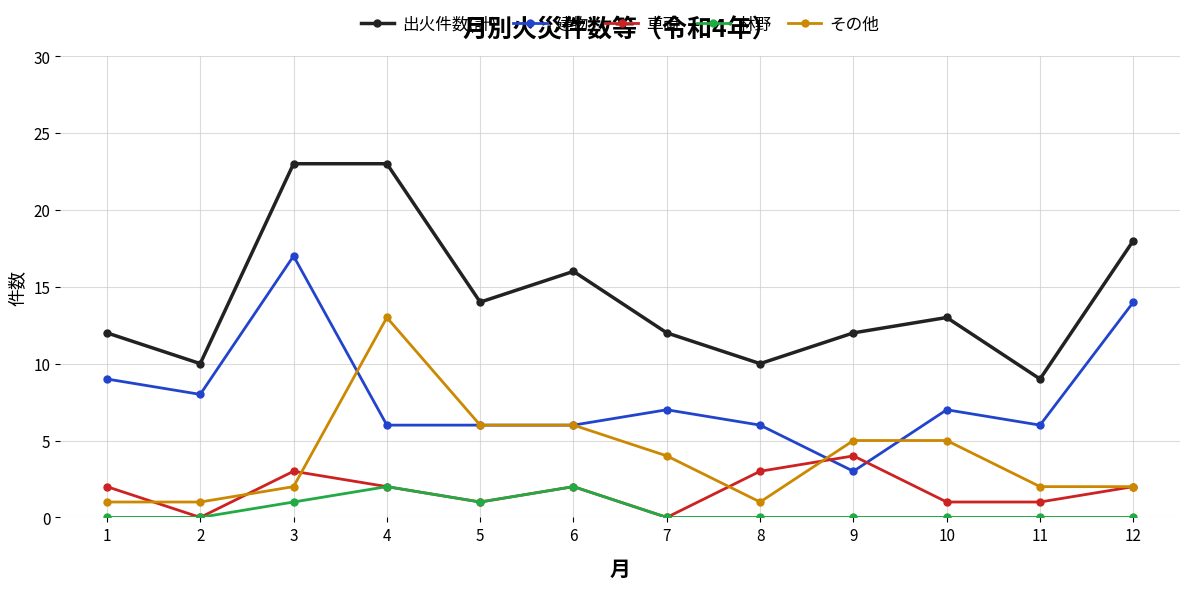

How many categories are shown in the chart?

12